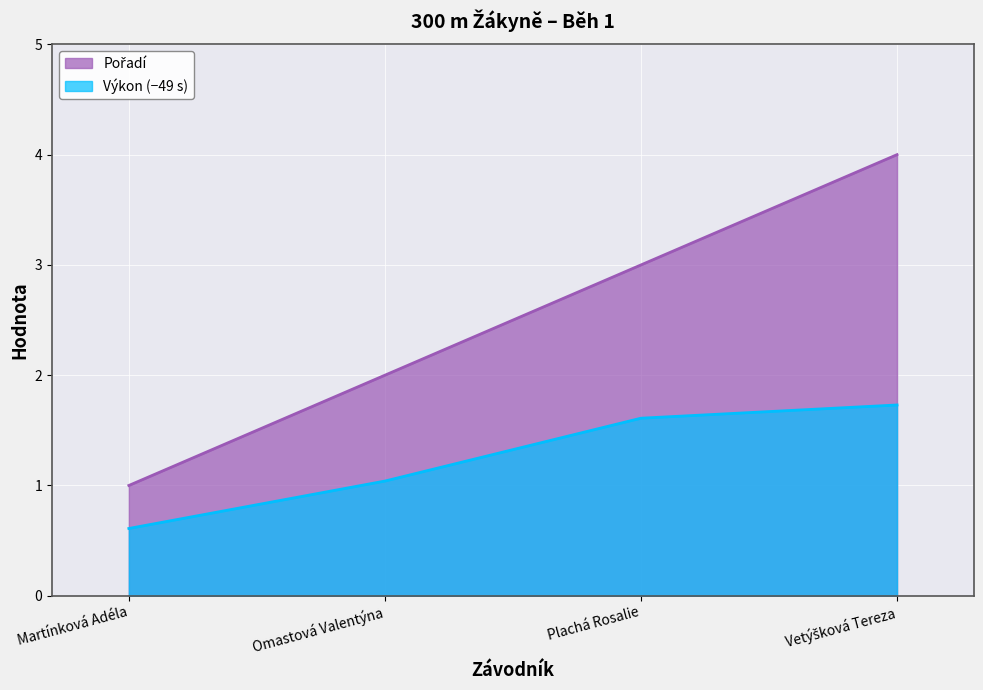

What are all the series names shown in the legend?

Pořadí, Výkon